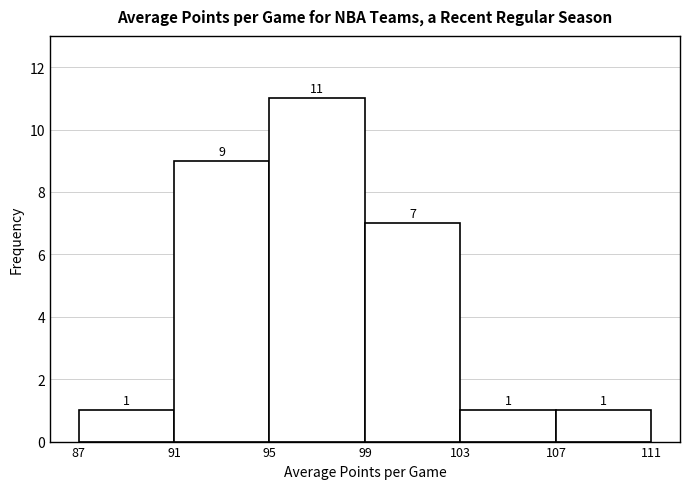

Reading left to right, list every bar in this chart as the range it spans on the x-axis followed by its height.

87 to 91: 1
91 to 95: 9
95 to 99: 11
99 to 103: 7
103 to 107: 1
107 to 111: 1